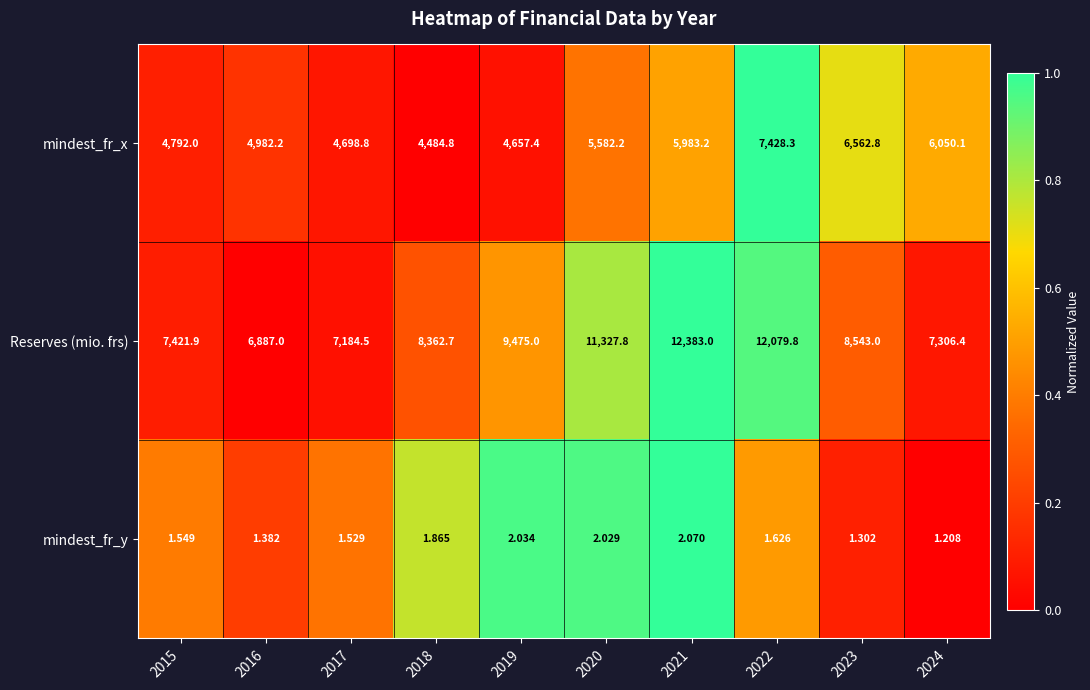

Rank the series by their maximum value, from lowest to highest.

mindest_fr_y, mindest_fr_x, Reserves (mio. frs)